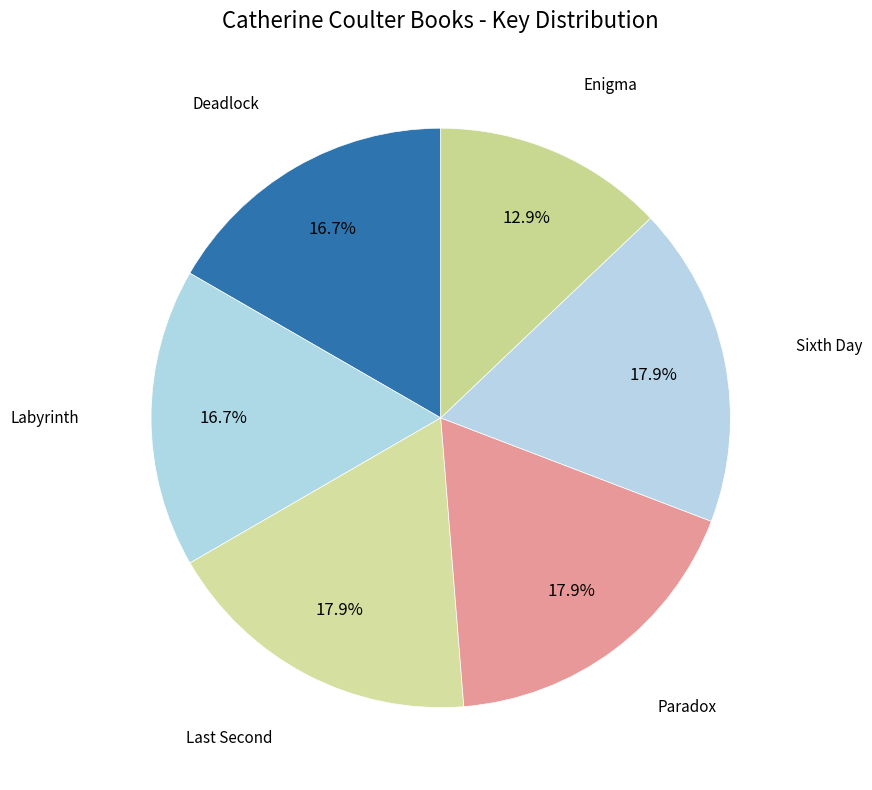

Which slice is the smallest?

Enigma